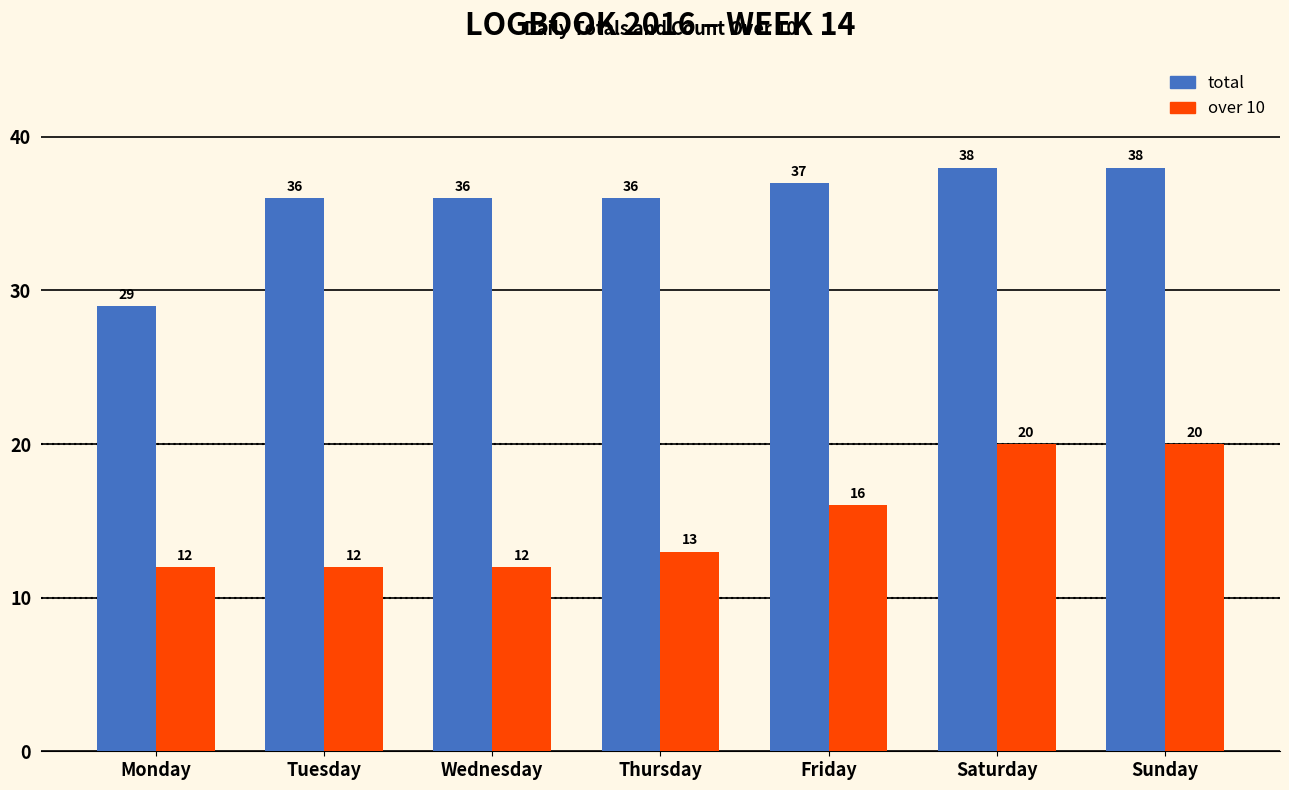

Count the total values in the range 36 to 38.

6